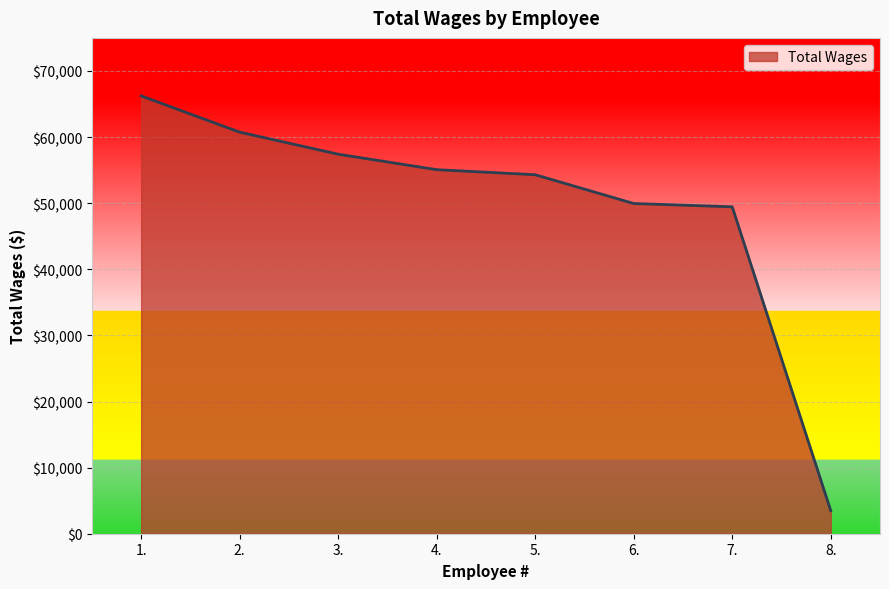

What is the average value?

49578